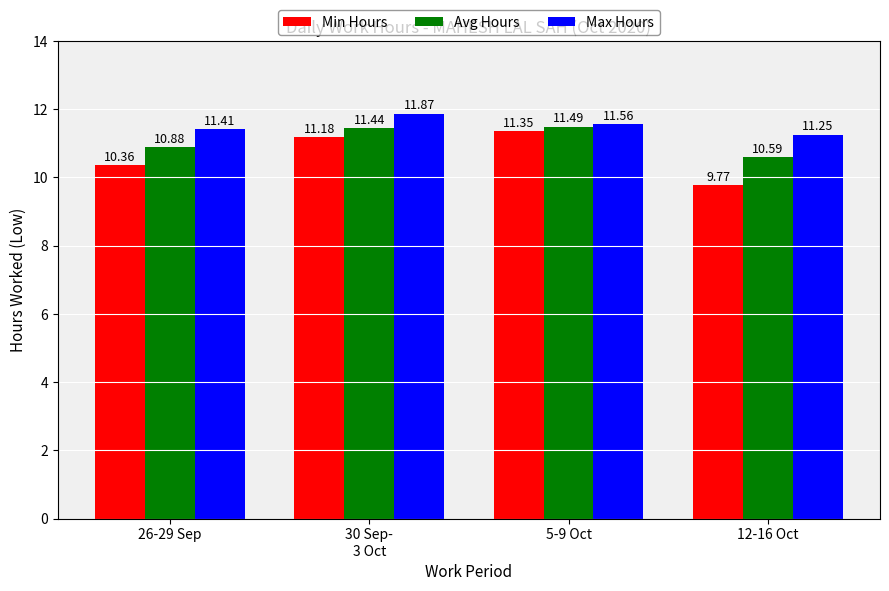

True or false: Min Hours has a value of 10.4 at 26-29 Sep.

True